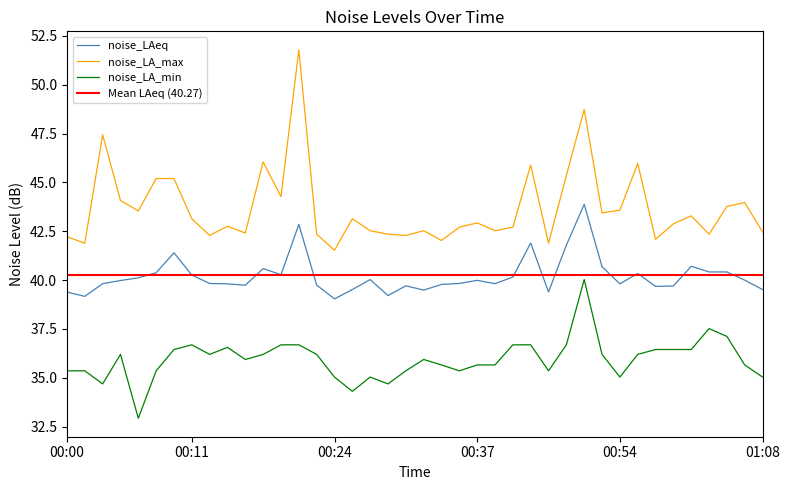

What is the maximum value for noise_LAeq?

43.9